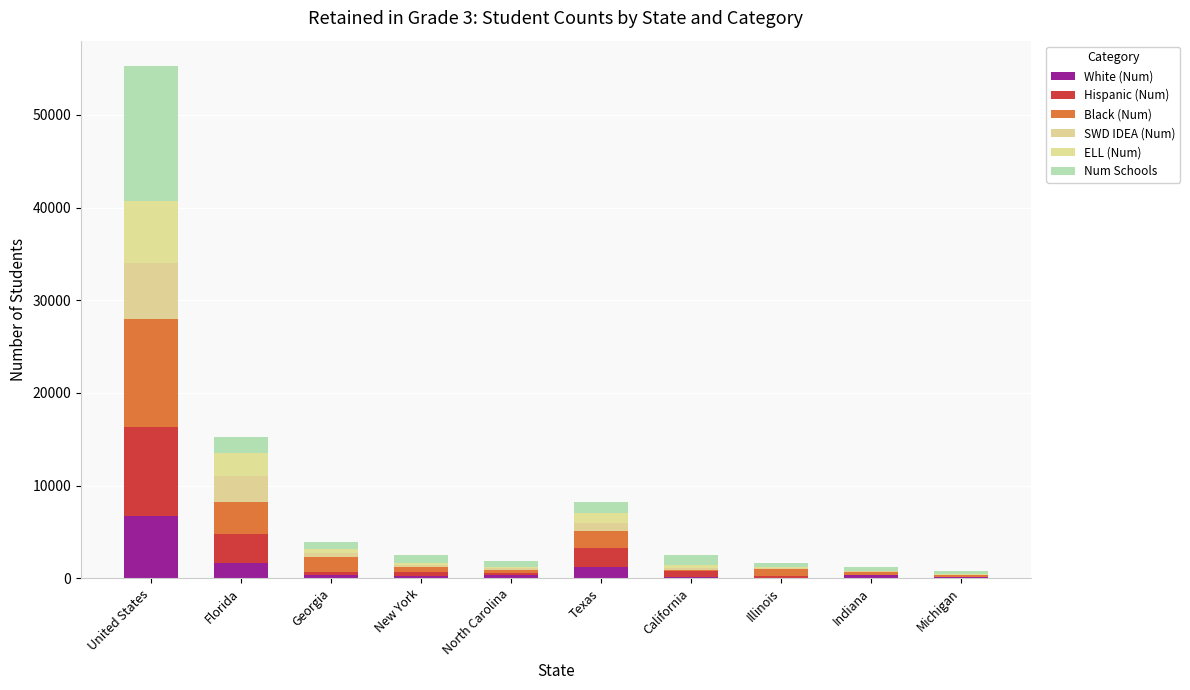

How many series are shown in this chart?

6